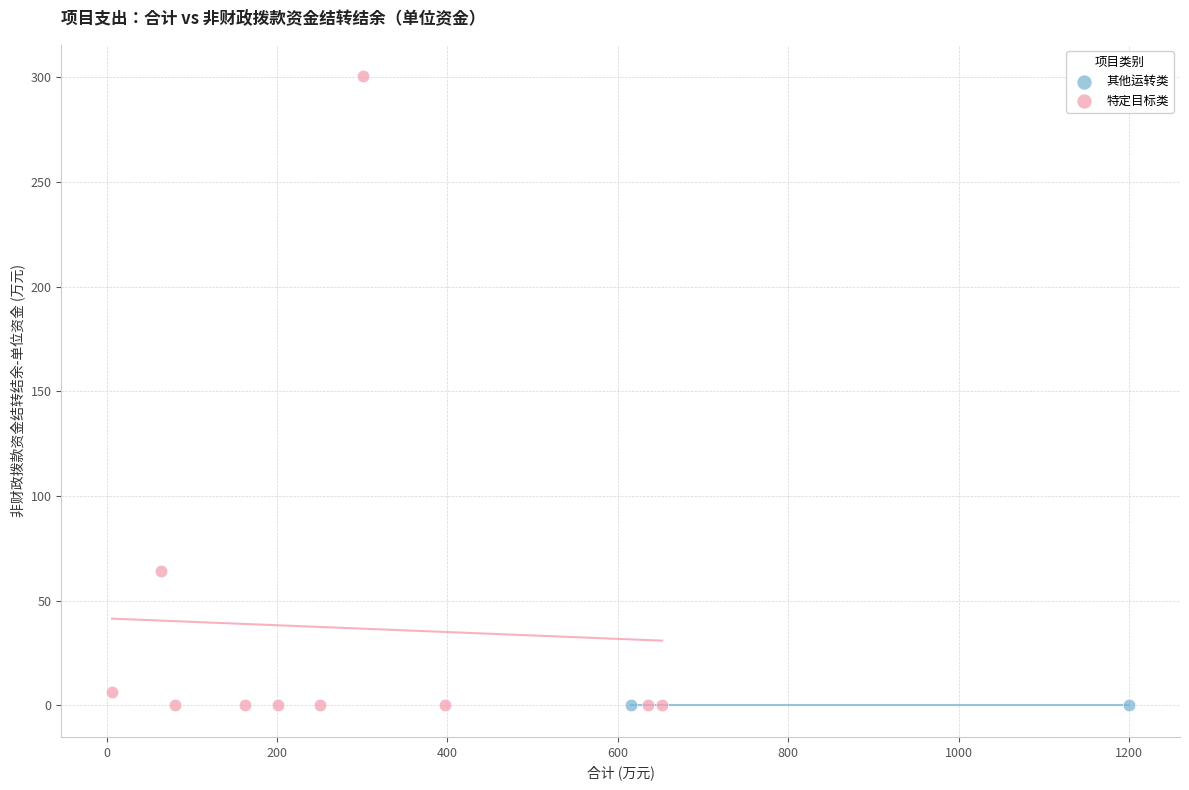

What are all the series names shown in the legend?

其他运转类, 特定目标类